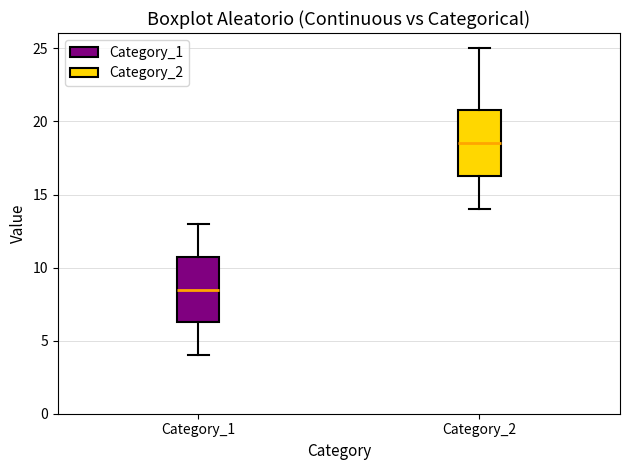

Where does the lower whisker of the box for Category_1 end on the y-axis? The values are not printed on the chart, so give them approximately, as read against the axis.

4.0